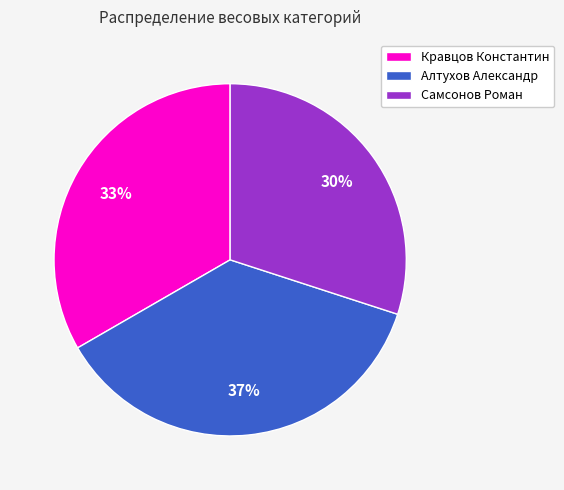

Rank the categories by value from lowest to highest.

Самсонов Роман, Кравцов Константин, Алтухов Александр